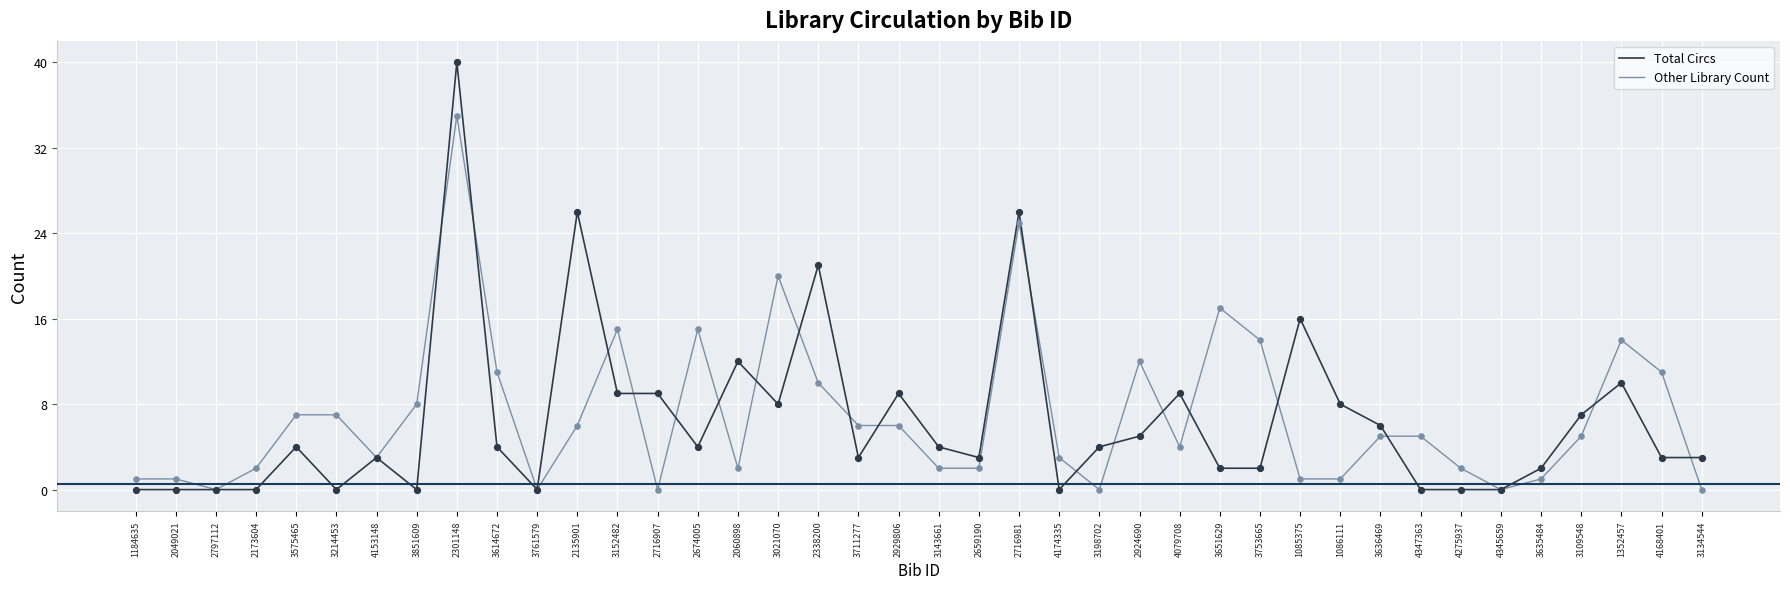

Is the value of Total Circs at 2301148 greater than the value of Other Library Count at 4345659?

Yes